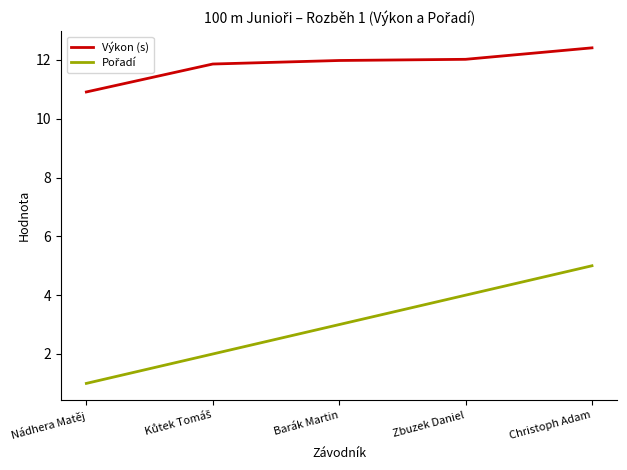

What position from the right is Nádhera Matěj?

5